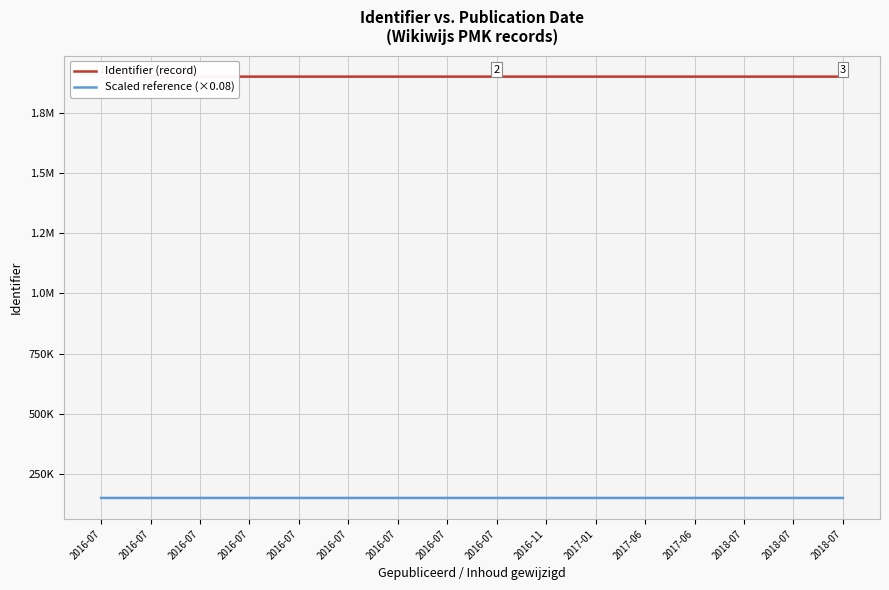

What is the total value across all series at 2016-07?

2051273.2